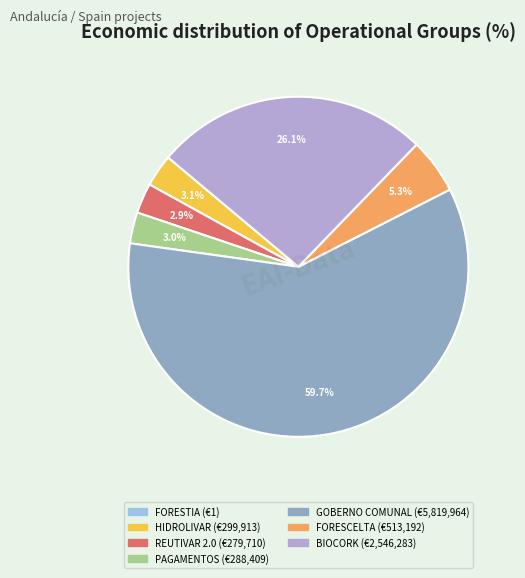

Rank the categories by value from highest to lowest.

GOBERNO COMUNAL, BIOCORK, FORESCELTA, HIDROLIVAR, PAGAMENTOS, REUTIVAR 2.0, FORESTIA